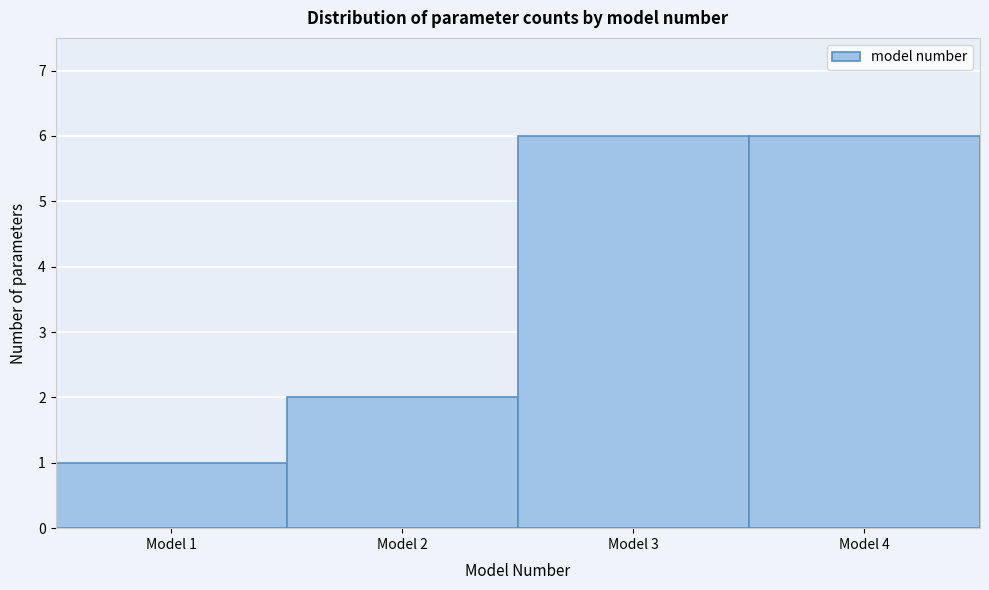

How tall is the bar that spans 2.5 to 3.5 on the x-axis? The values are not printed on the chart, so give them approximately, as read against the axis.

6